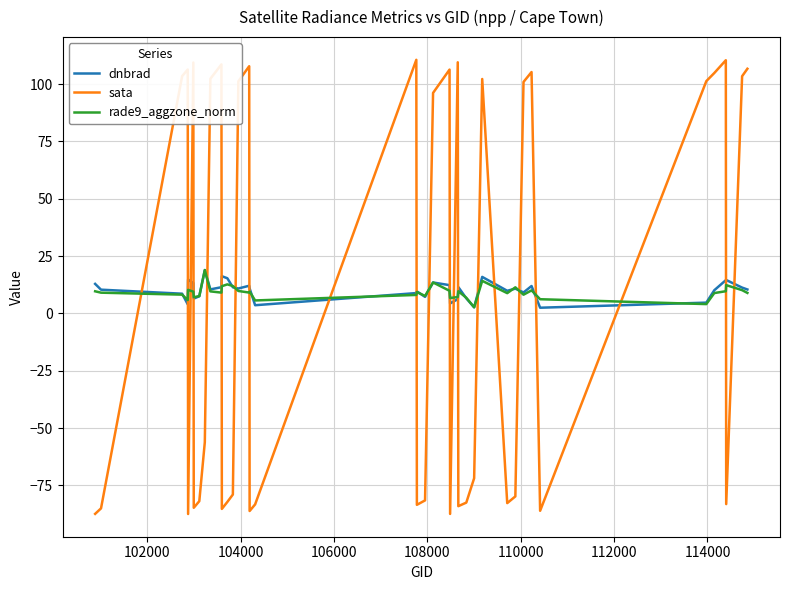

True or false: rade9_aggzone_norm and sata cross at least once.

True